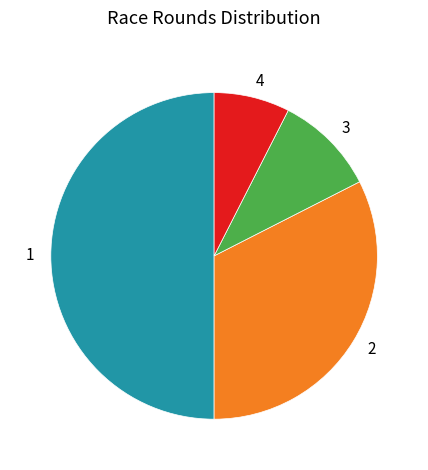

Does 3 account for over 50% of the chart?

No